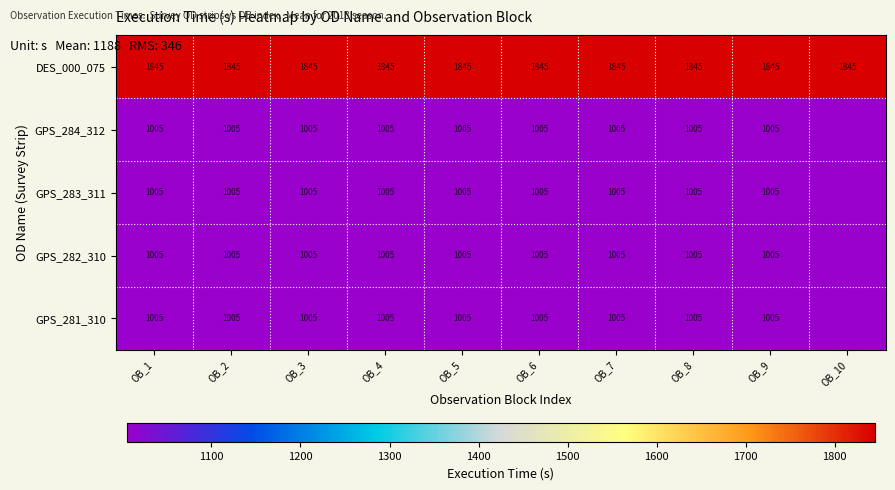

True or false: GPS_282_310 has a value of 702 at OB_7.

False